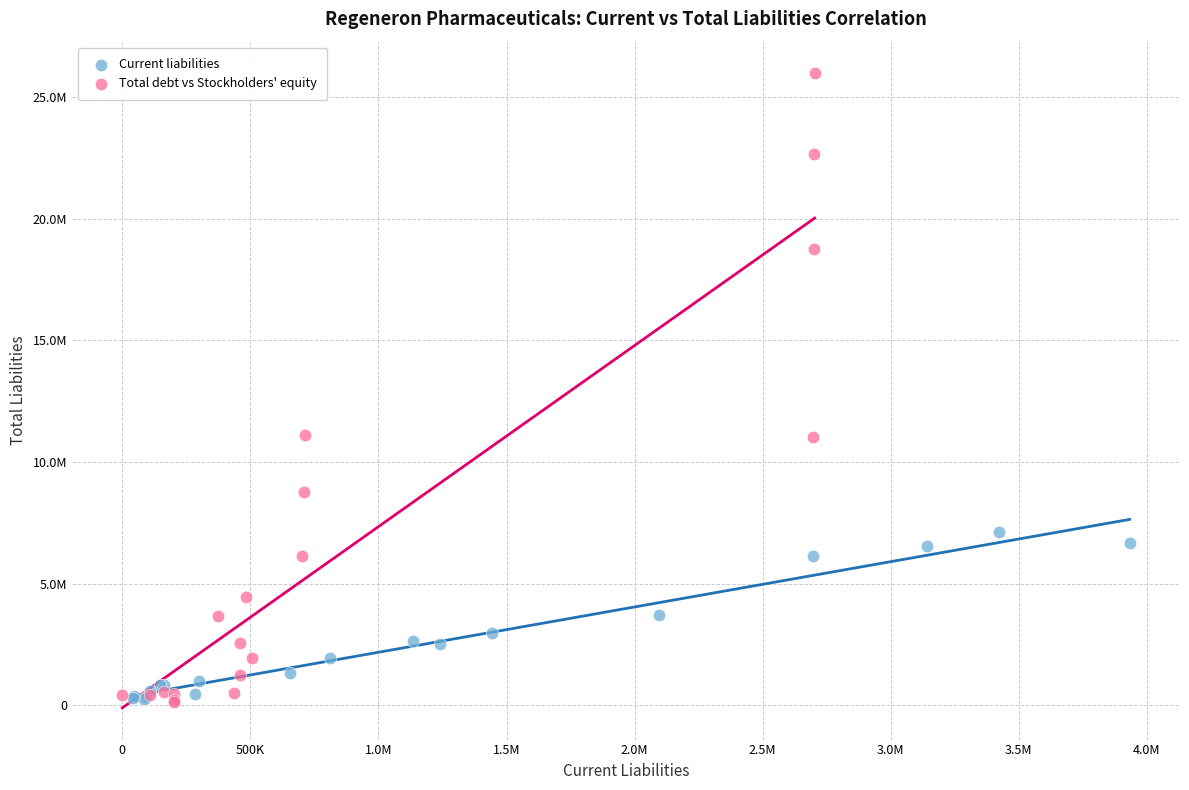

What are all the series names shown in the legend?

Current liabilities, Total debt vs Stockholders' equity